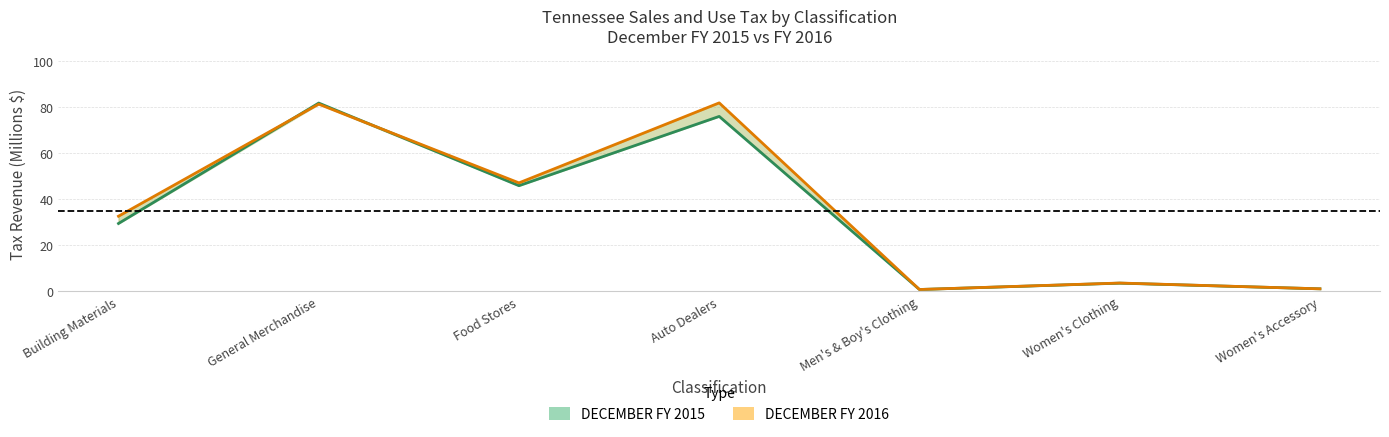

What is the label of the 5th point from the right?

Food Stores